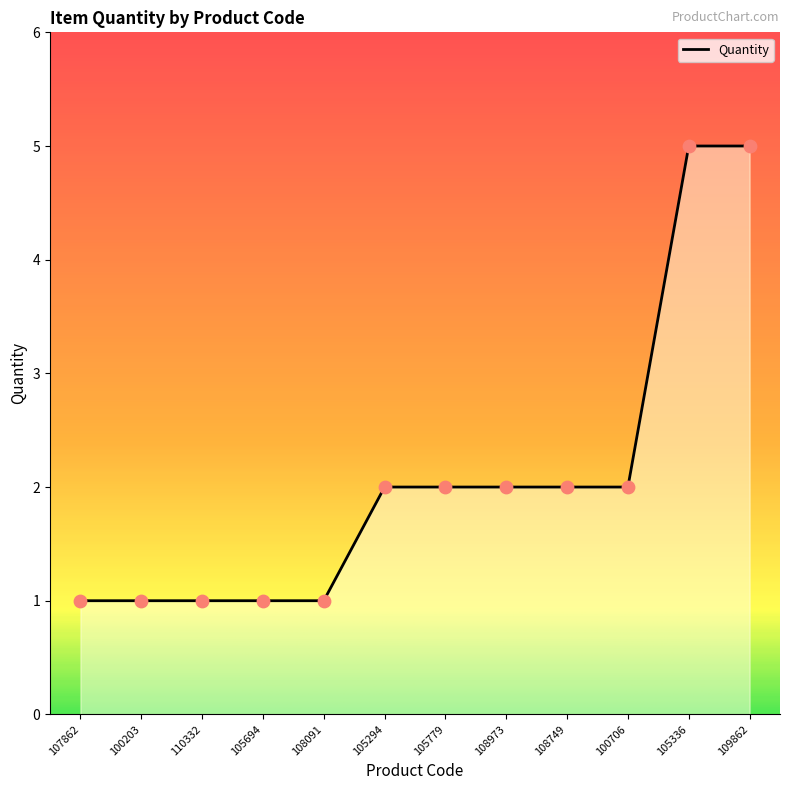

What is the ratio of the value at 105294 to the value at 109862?

0.4